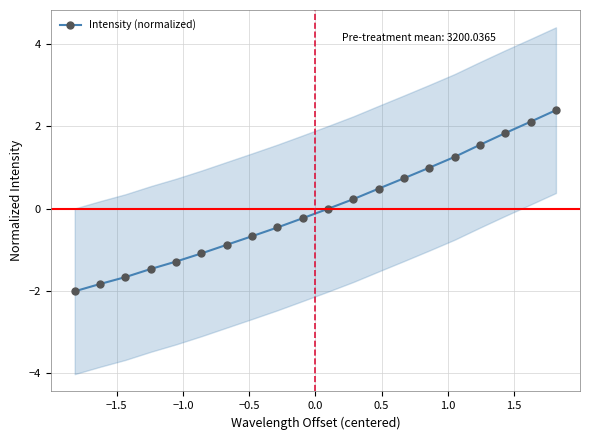

What is the maximum value for Intensity (normalized)?

2.4